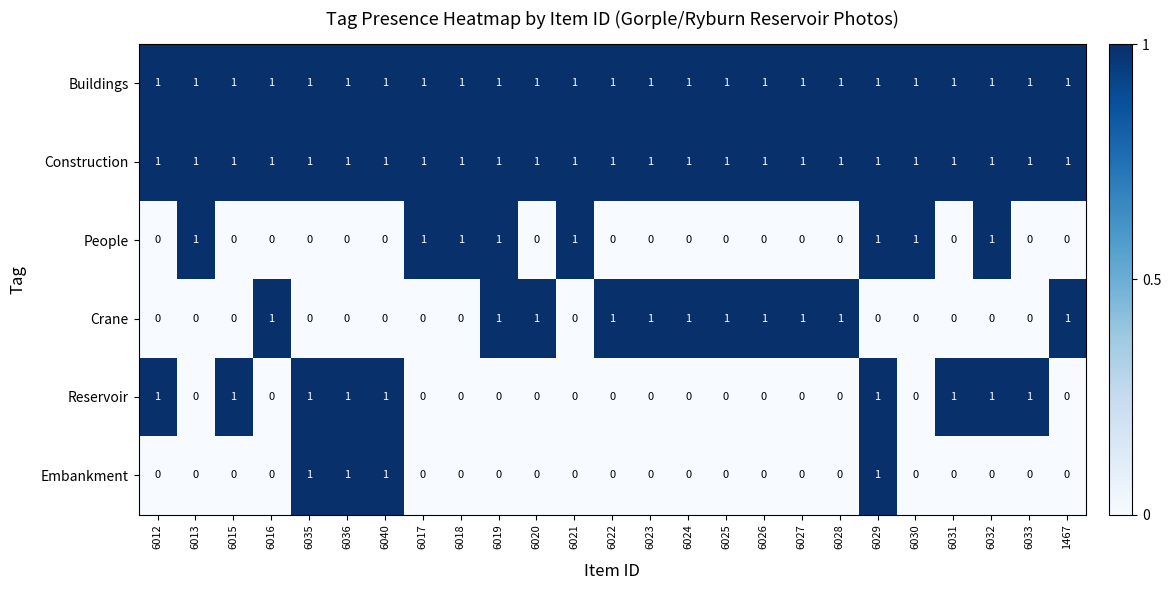

How many data points does each series have?

25